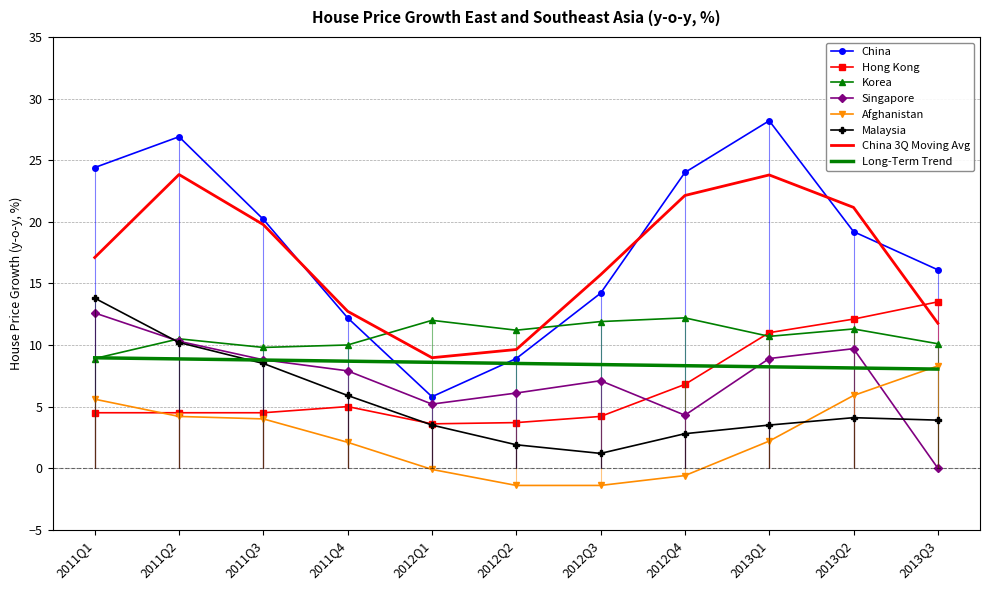

What is the value of the Afghanistan point at the 1st from the left?

5.6